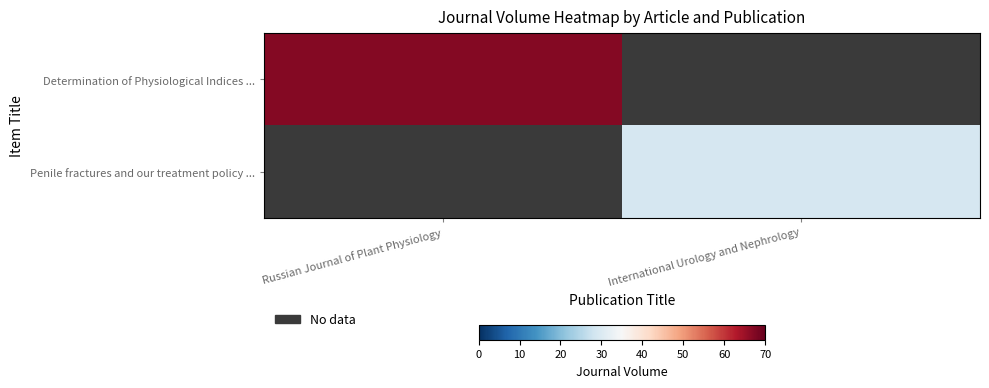

Rank the series by their average value, from highest to lowest.

Determination of Physiological Indices ..., Penile fractures and our treatment policy ...